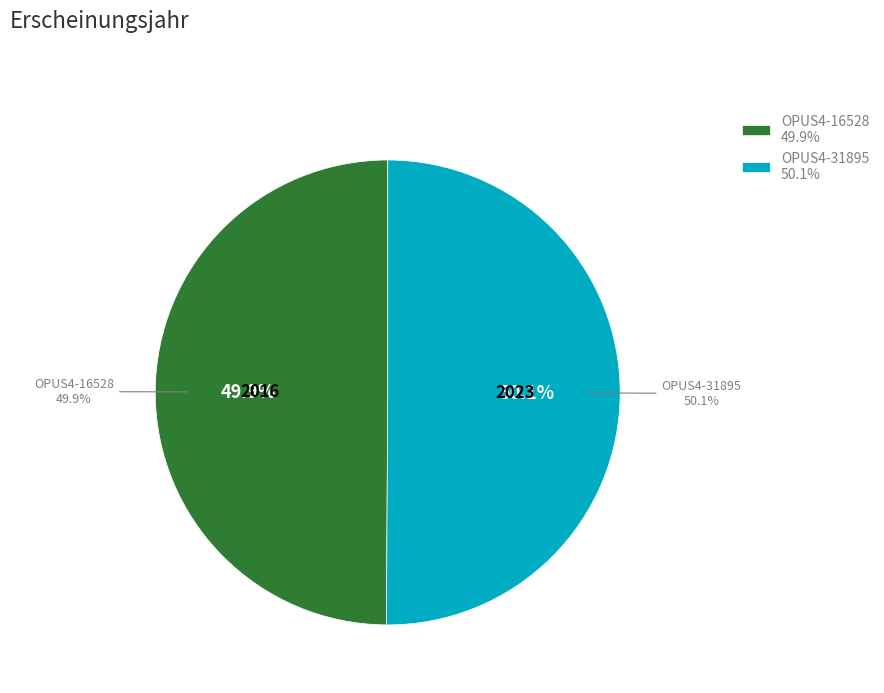

What is the change in value from OPUS4-16528 to OPUS4-31895?

+7